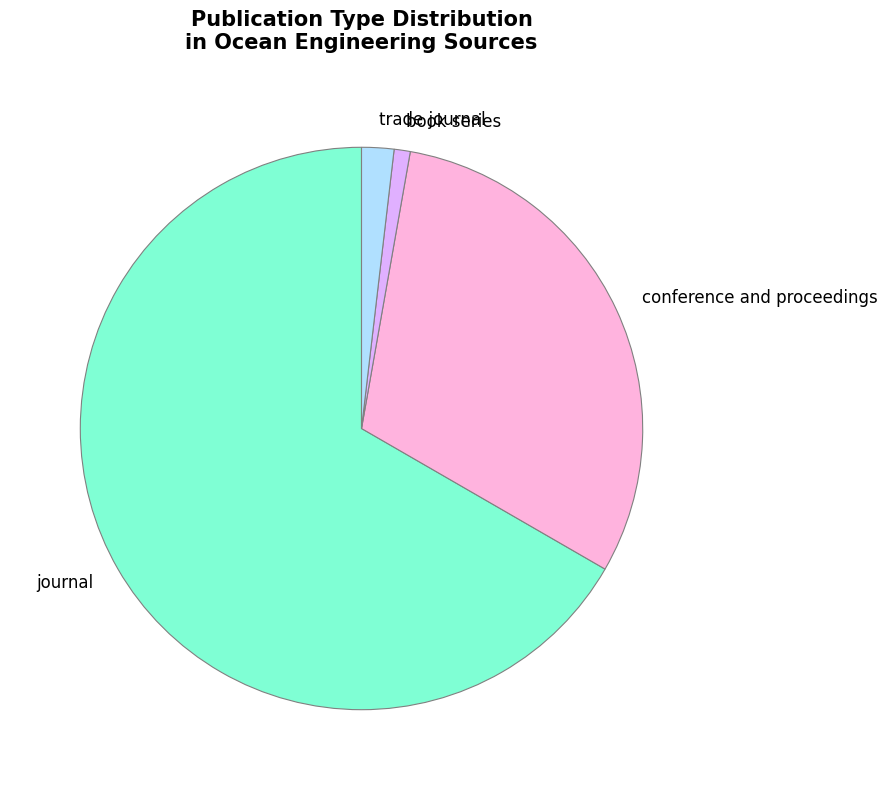

What is the smallest slice in the pie chart?

book series